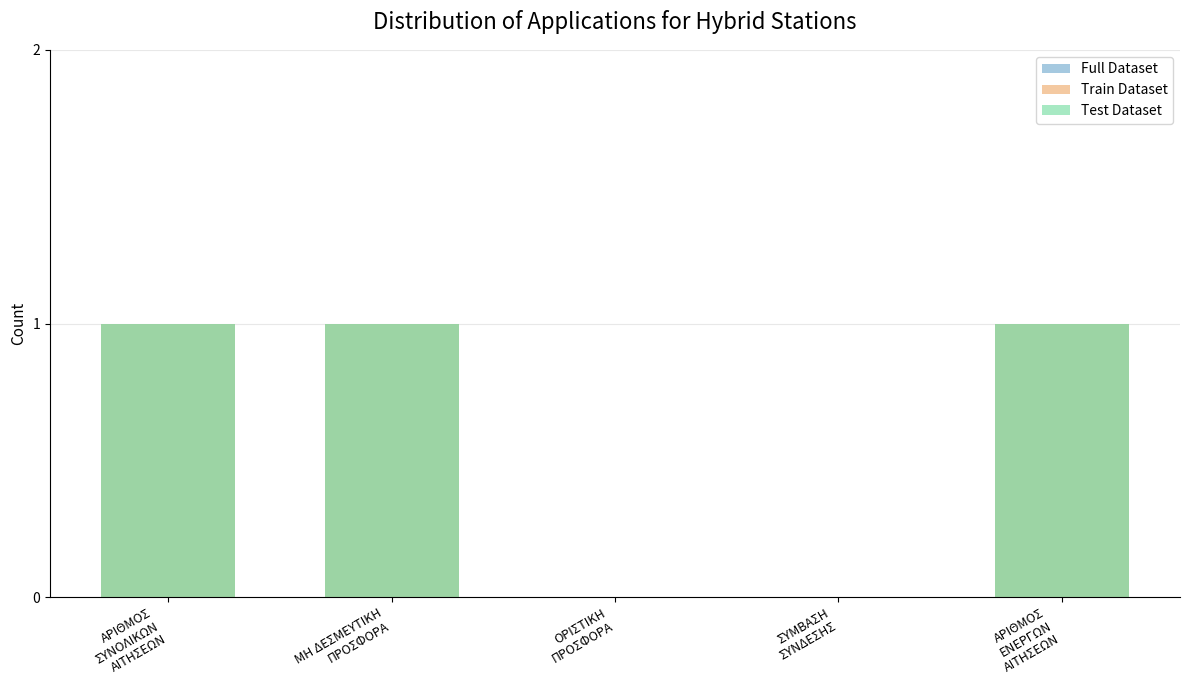

Which series has the largest total across all categories?

Full Dataset